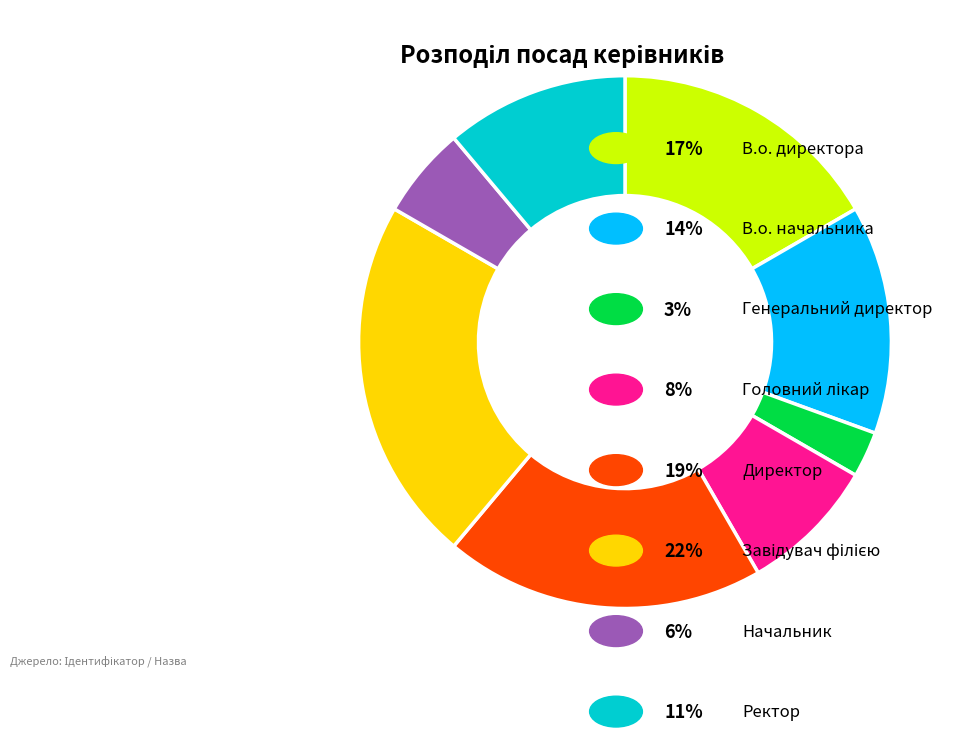

Is there a majority slice in this chart?

No